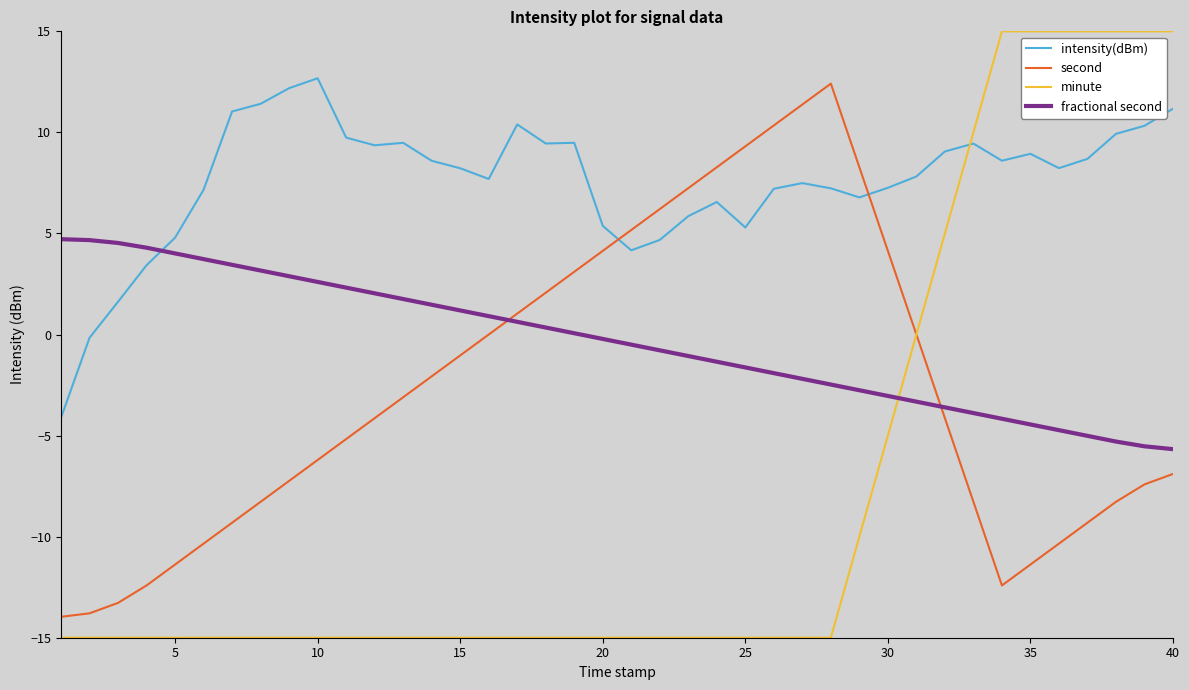

How many values in the minute series exceed -15?

12